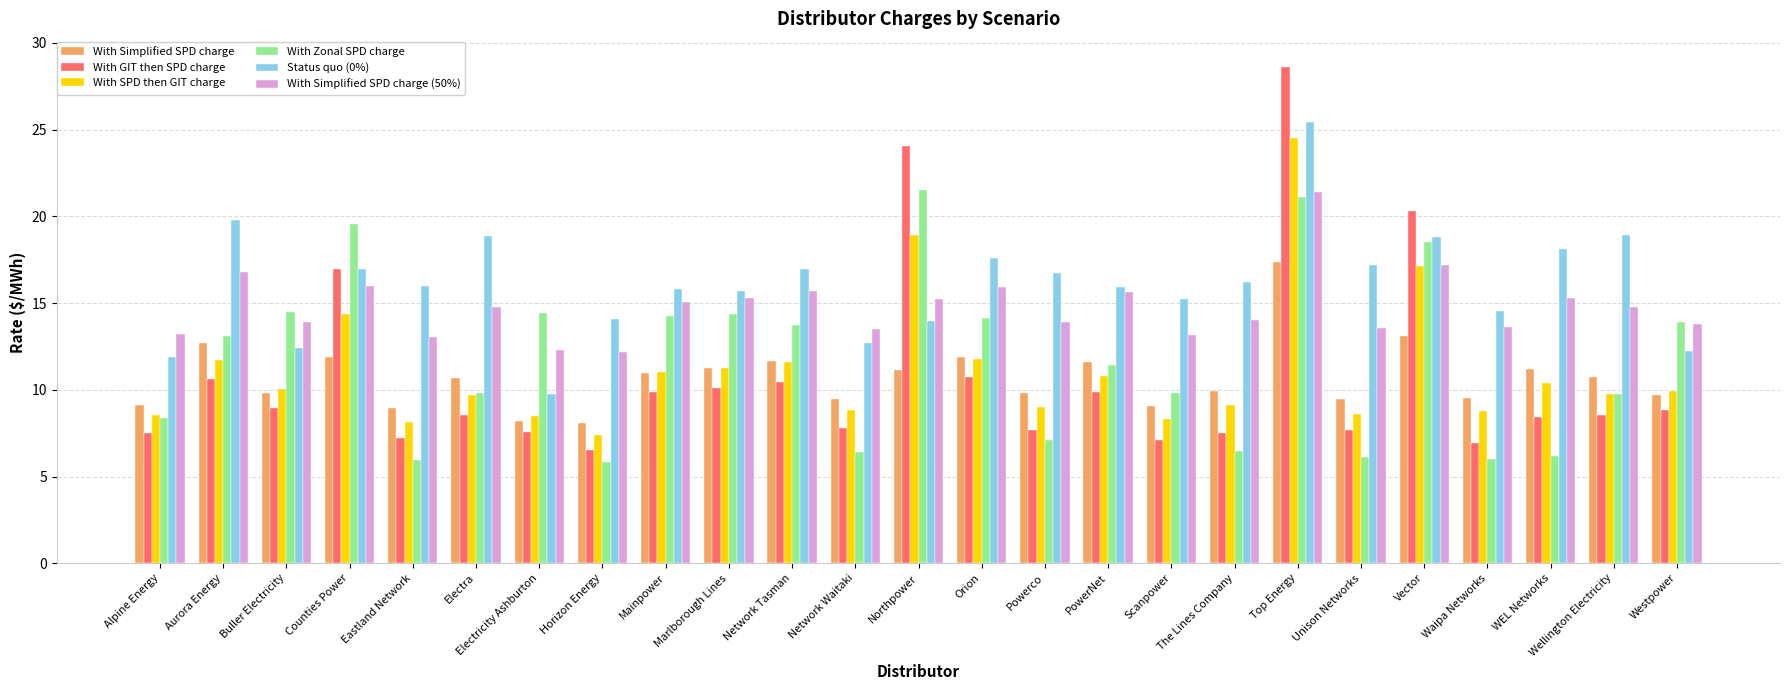

How many bars are there in total?

150